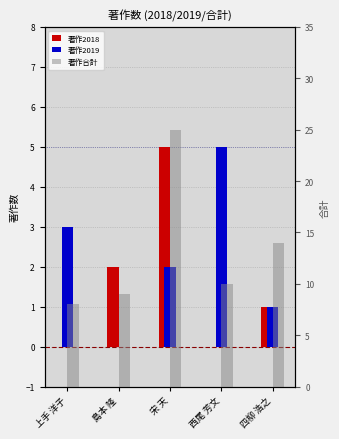

Which category has the highest value across all series?

宋 天